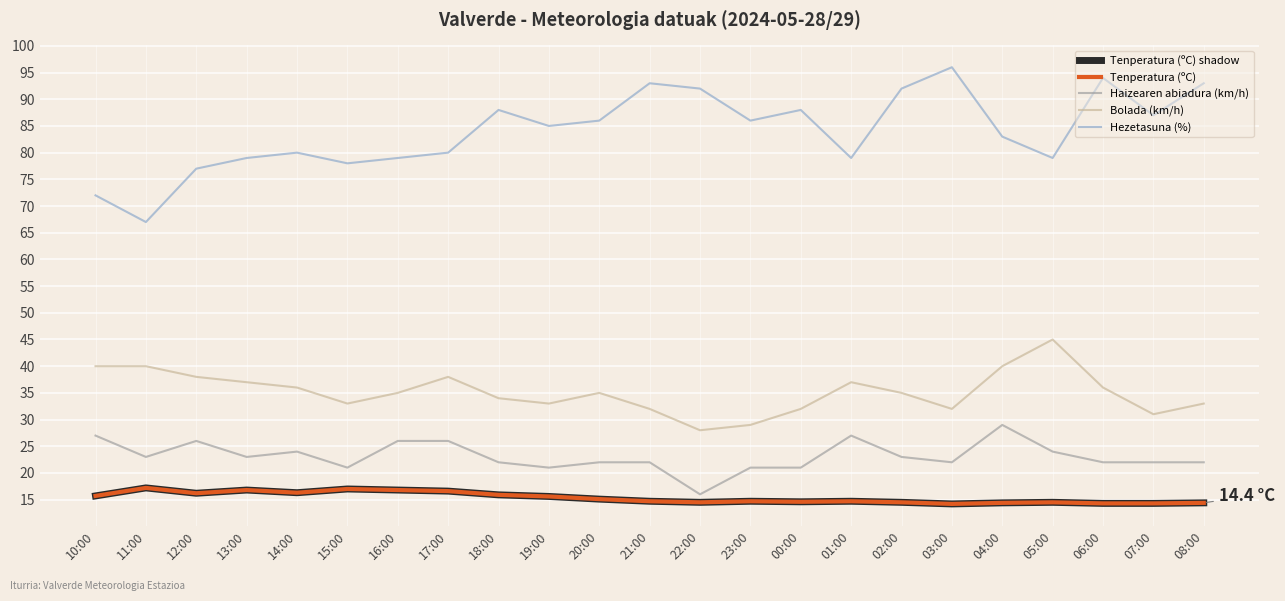

Which series has the widest spread of values?

Hezetasuna (%)